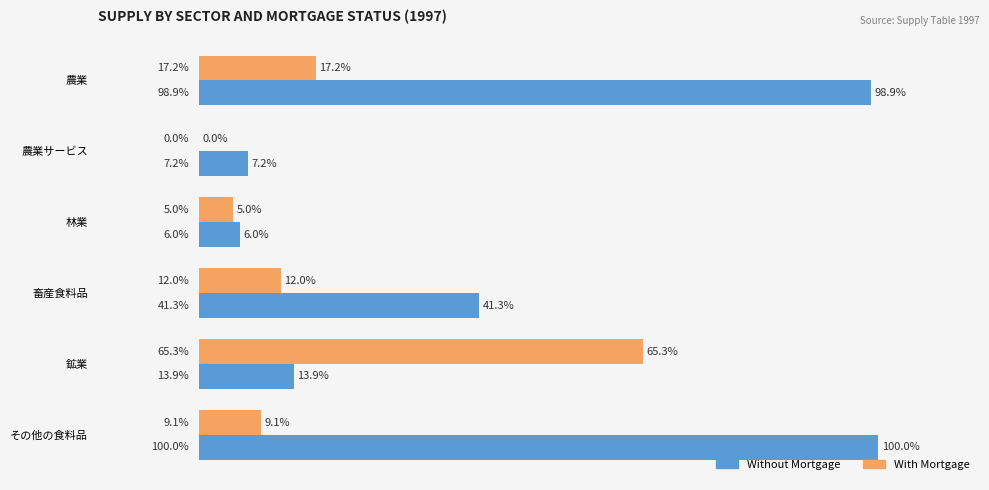

Where is Without Mortgage nearest to the value 53?

畜産食料品